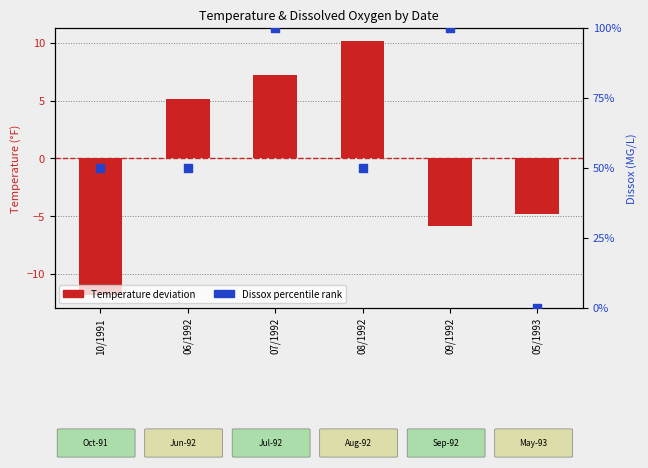

What is the total value across all series at 06/1992?

55.2